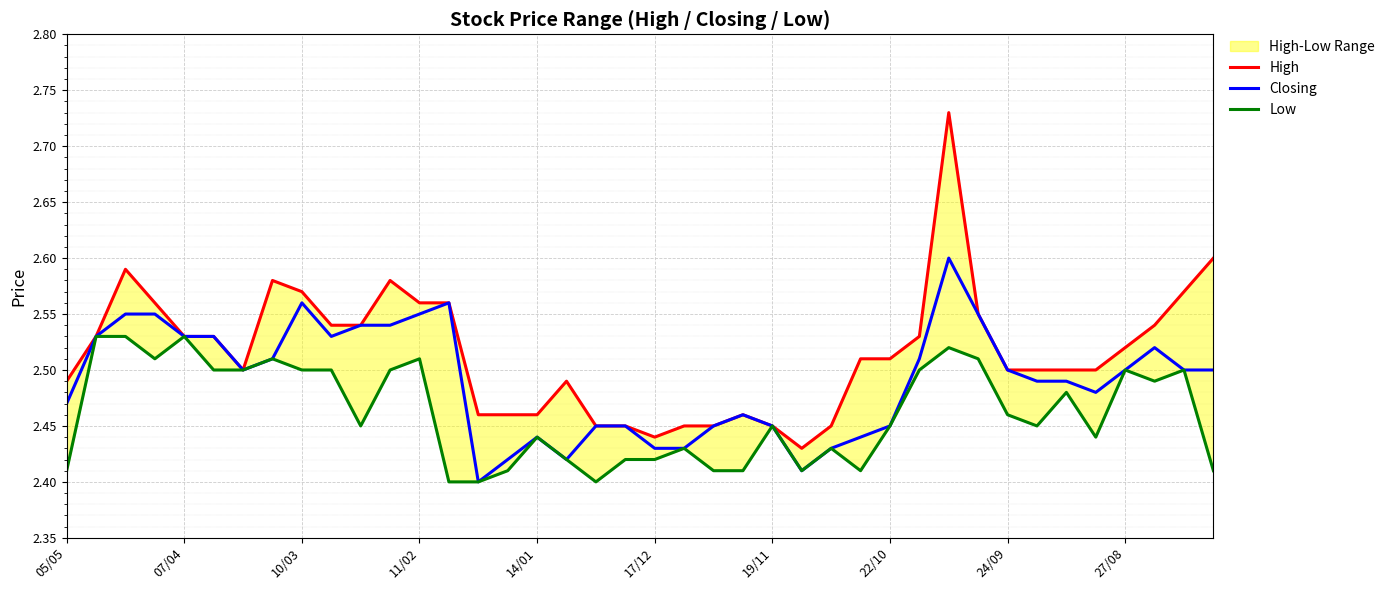

How many series are shown in this chart?

3